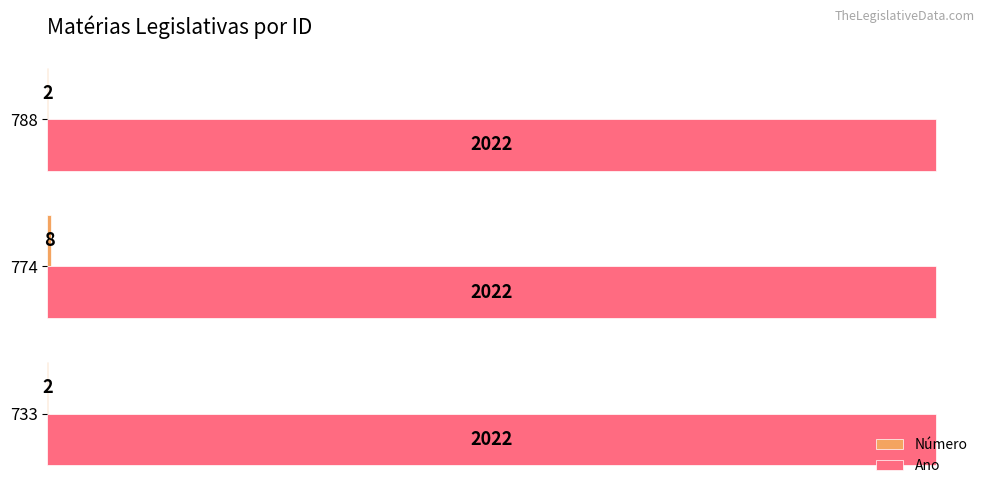

Is it true that Ano equals 2022 at 774?

True